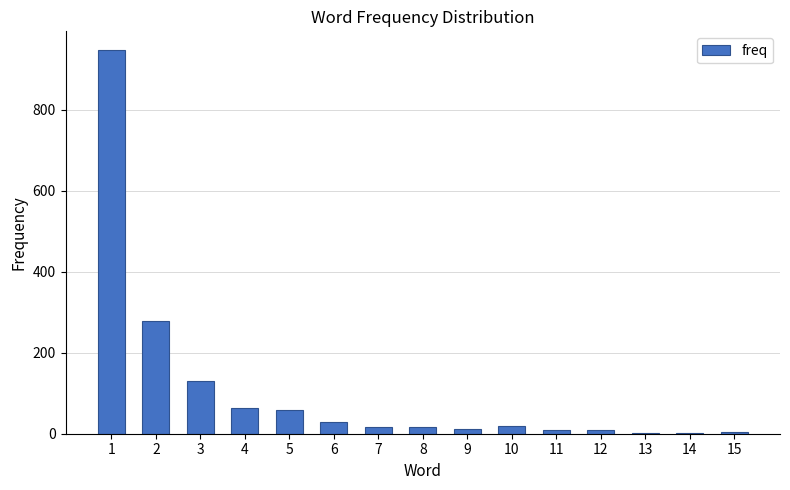

What is the maximum value shown in the chart?

947